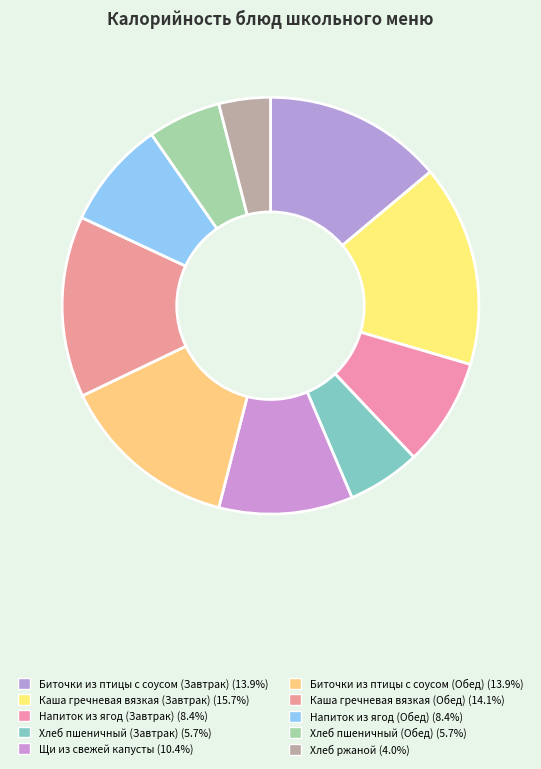

How many segments does this pie chart have?

10